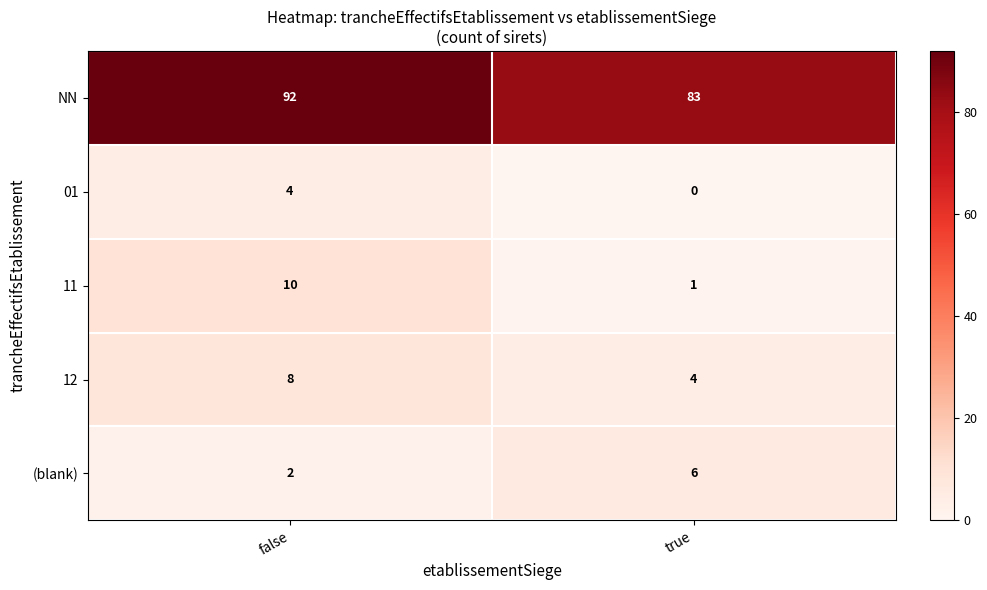

What is the total value across all series at true?

94